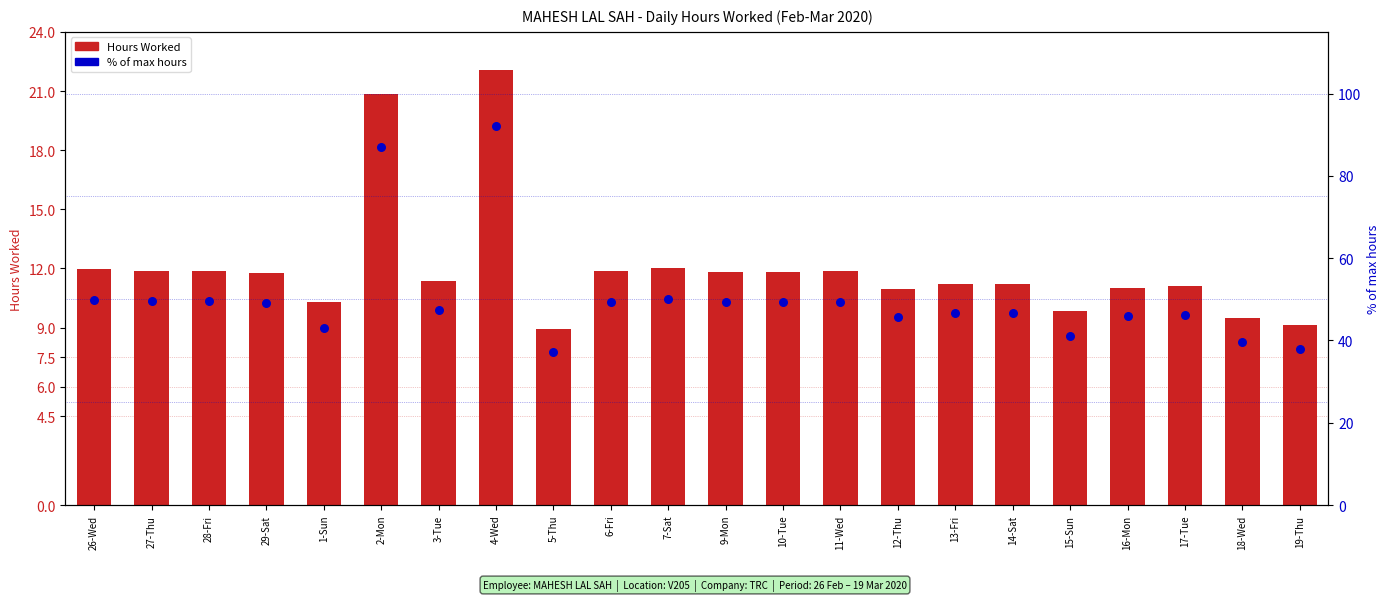

At how many categories does at least one series exceed 49?

10